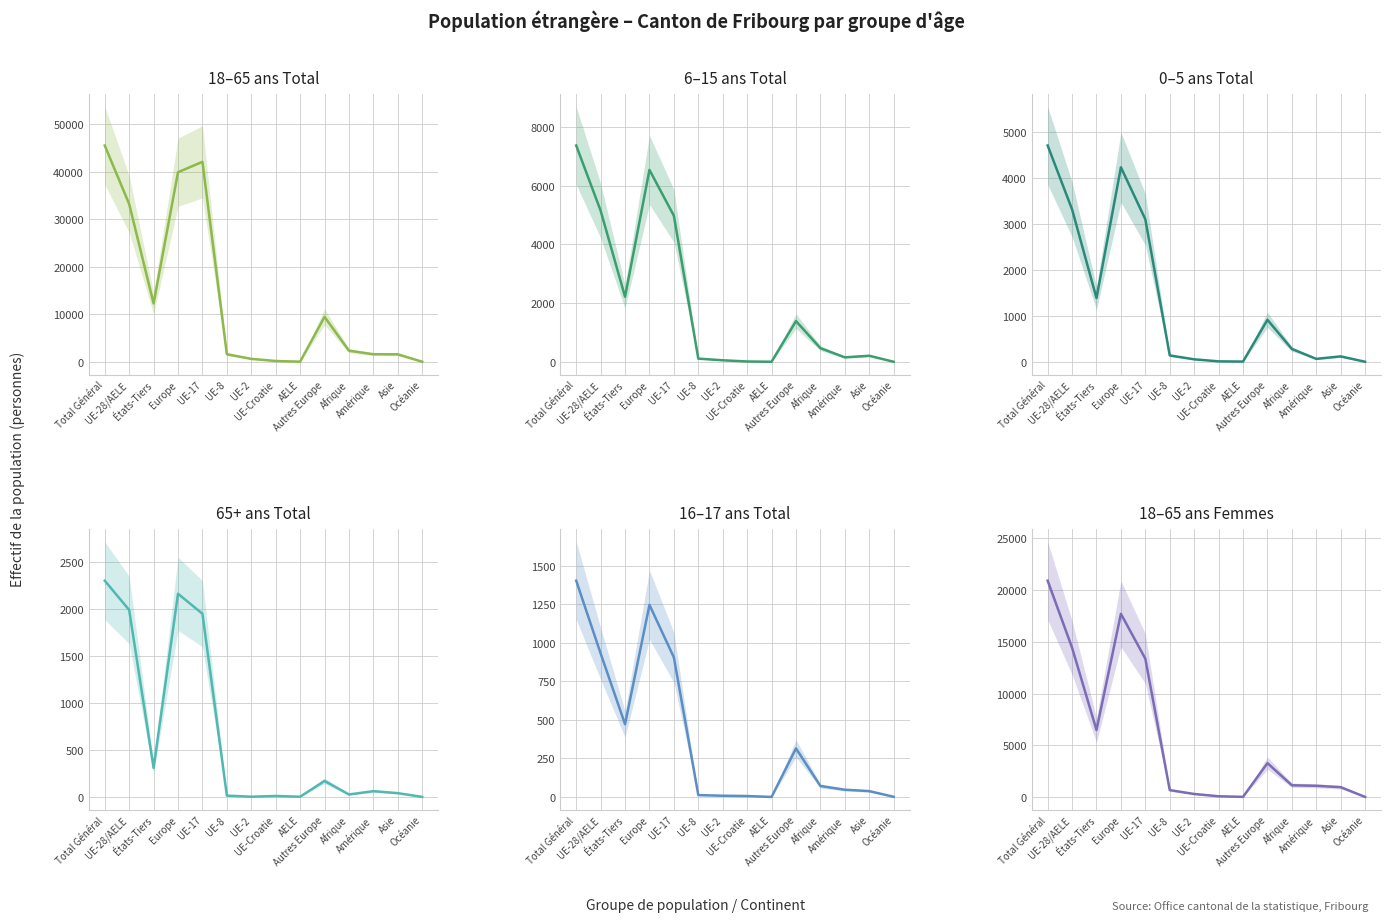

What is the label of the 2nd point from the right?

Asie